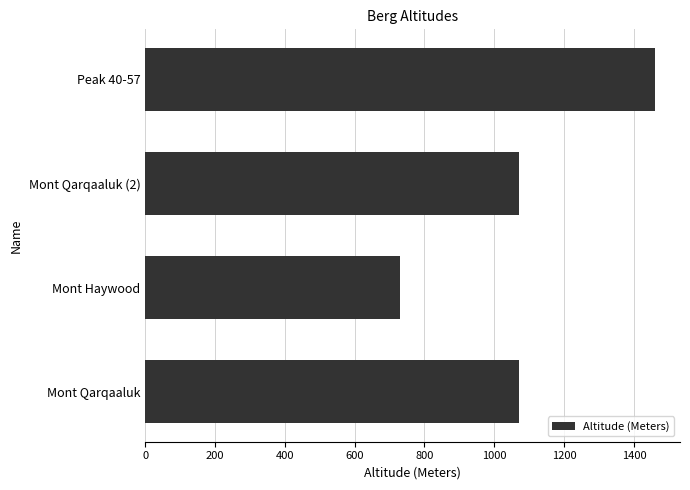

What is the smallest value displayed?

730